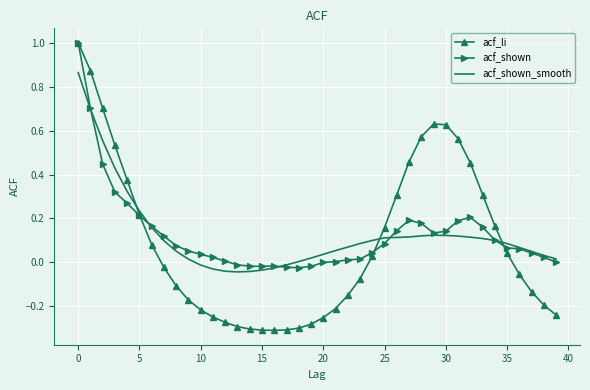

Which series has the widest spread of values?

acf_li